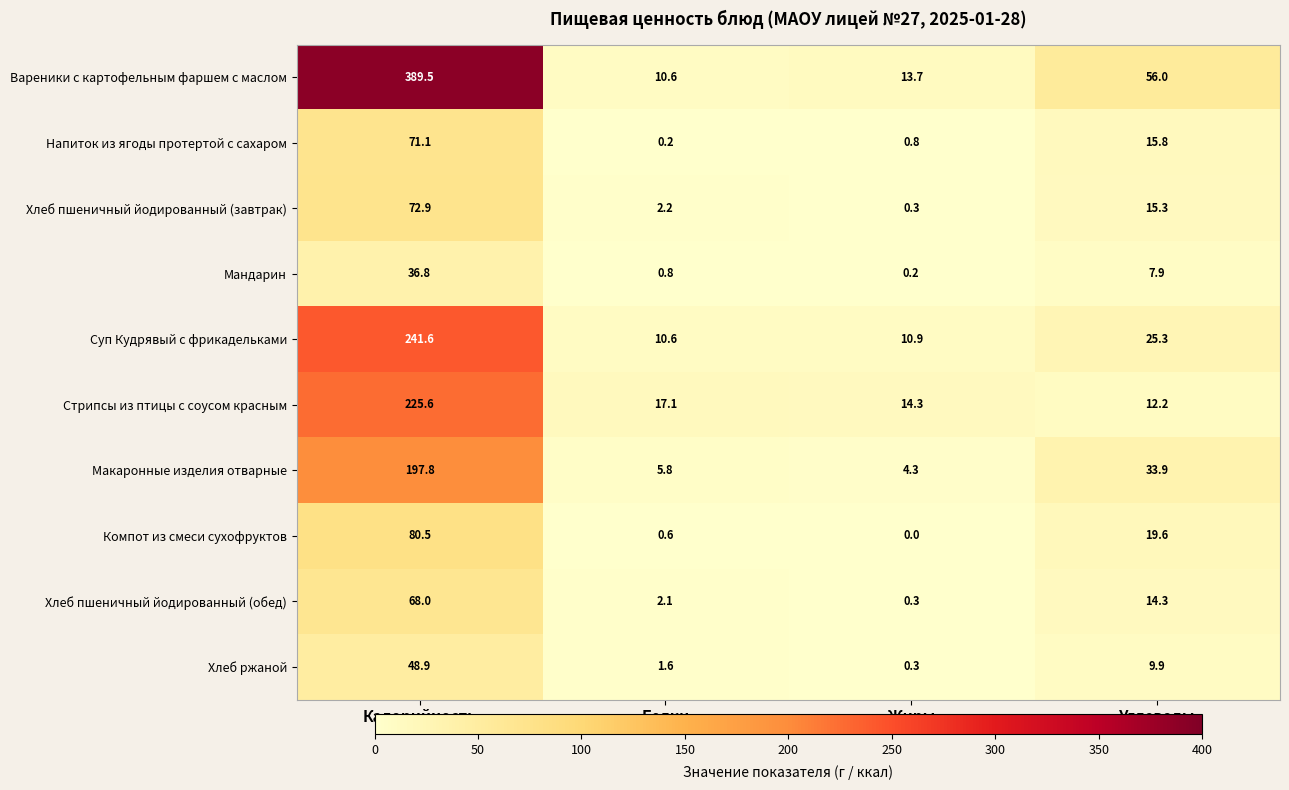

What is the spread (max minus min) of values at Жиры?

14.3